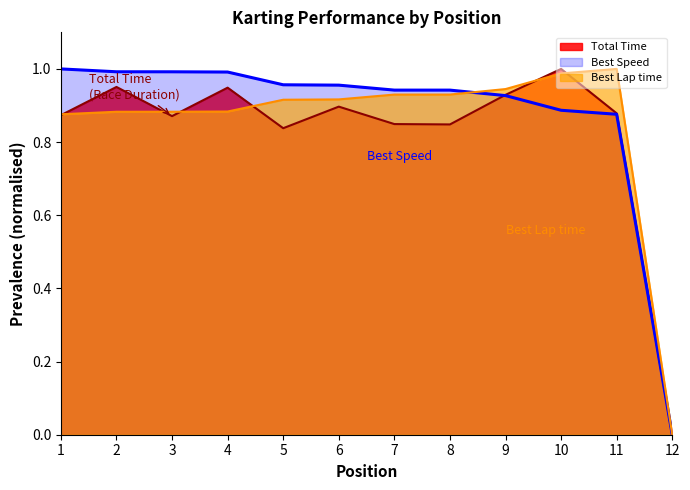

At how many categories does at least one series exceed 0?

11